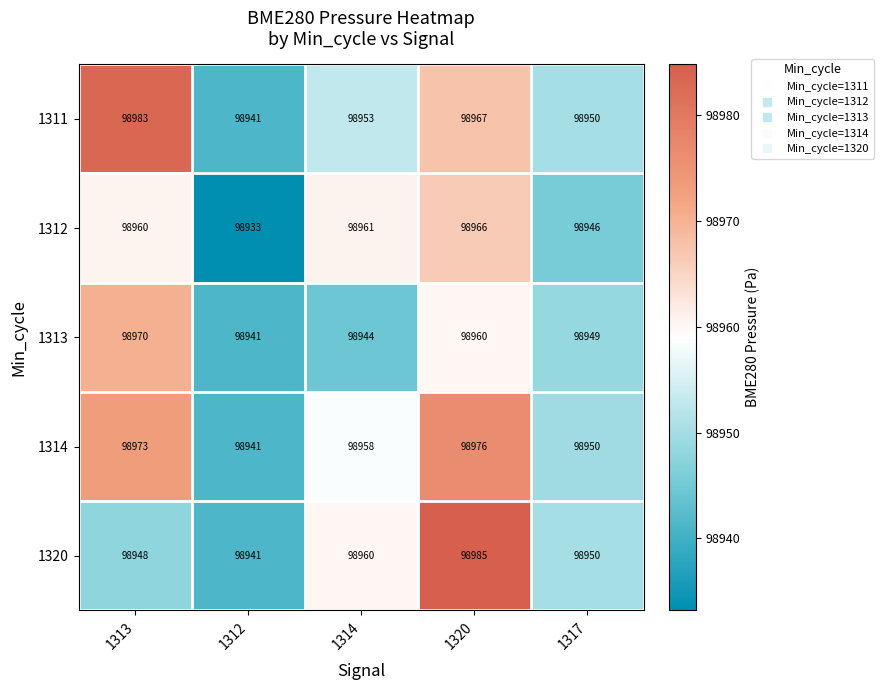

What is the greatest value displayed?

98985